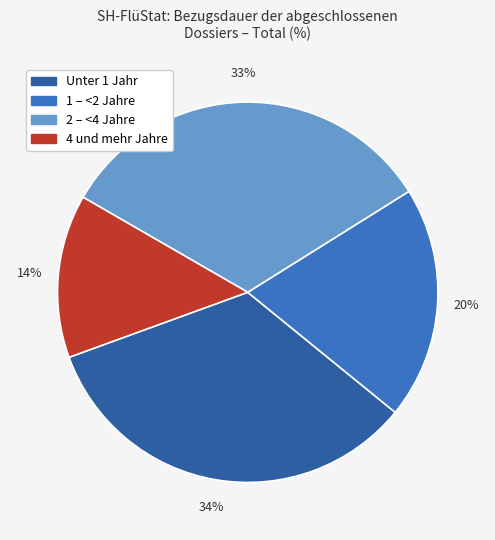

Count the number of slices in the pie.

4